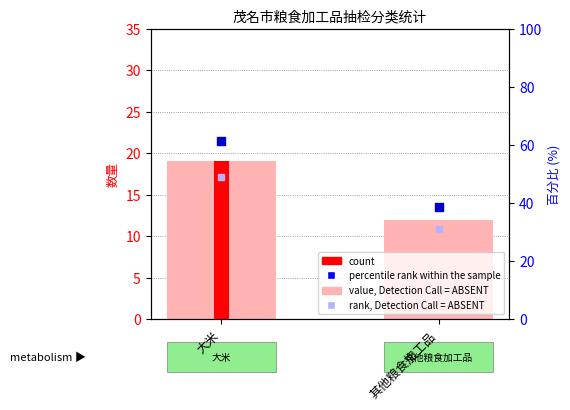

Is the value of rank, Detection Call = ABSENT at 其他粮食加工品 greater than the value of percentile rank within the sample at 大米?

No